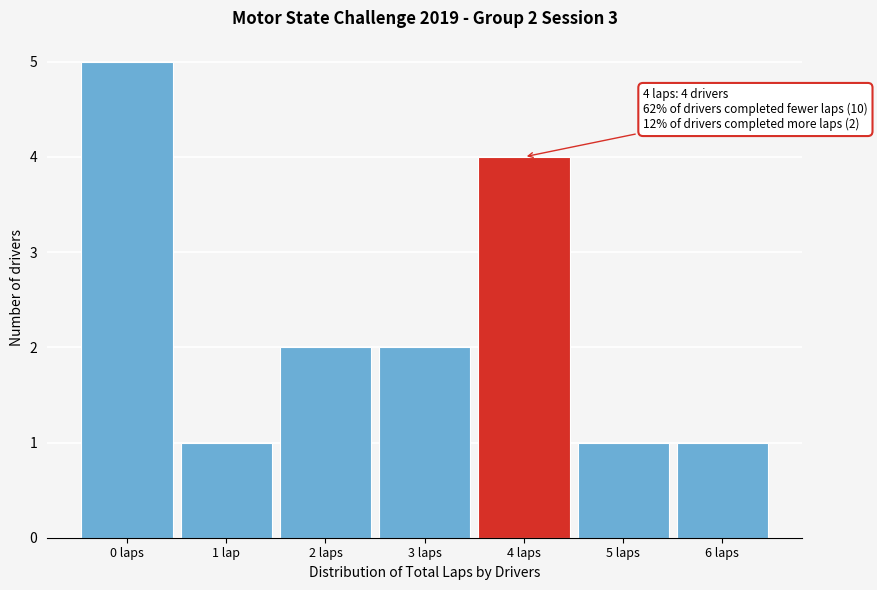

Reading left to right, list all the values displayed in this chart.

0 laps=5	1 lap=1	2 laps=2	3 laps=2	4 laps=4	5 laps=1	6 laps=1